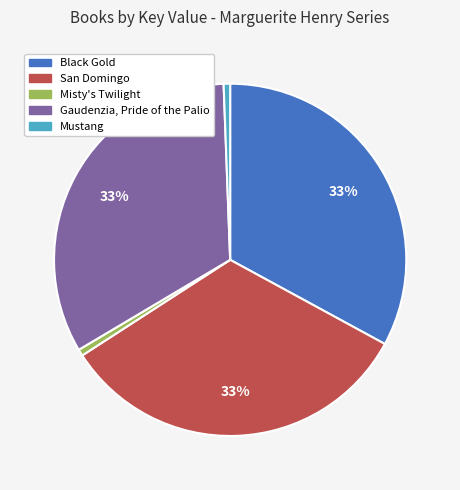

Count the number of slices in the pie.

5